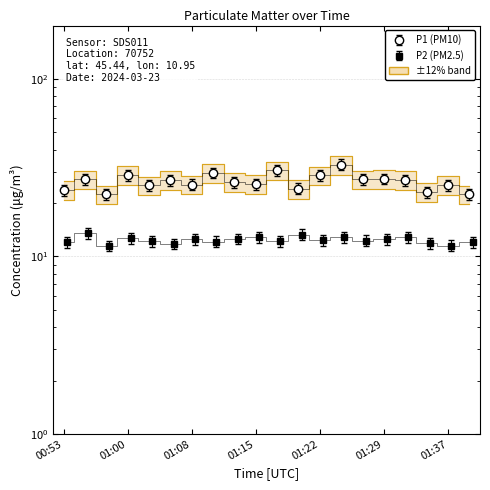

Is the value of P1 at 01:39 greater than the value of P2 at 01:00?

Yes